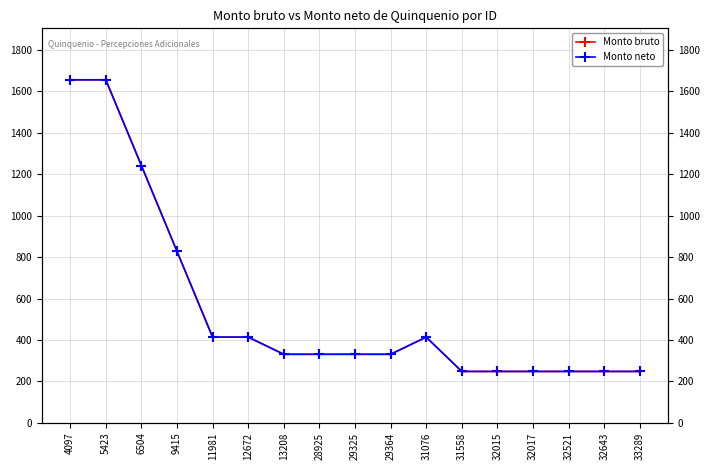

True or false: Monto bruto and Monto neto cross at least once.

False